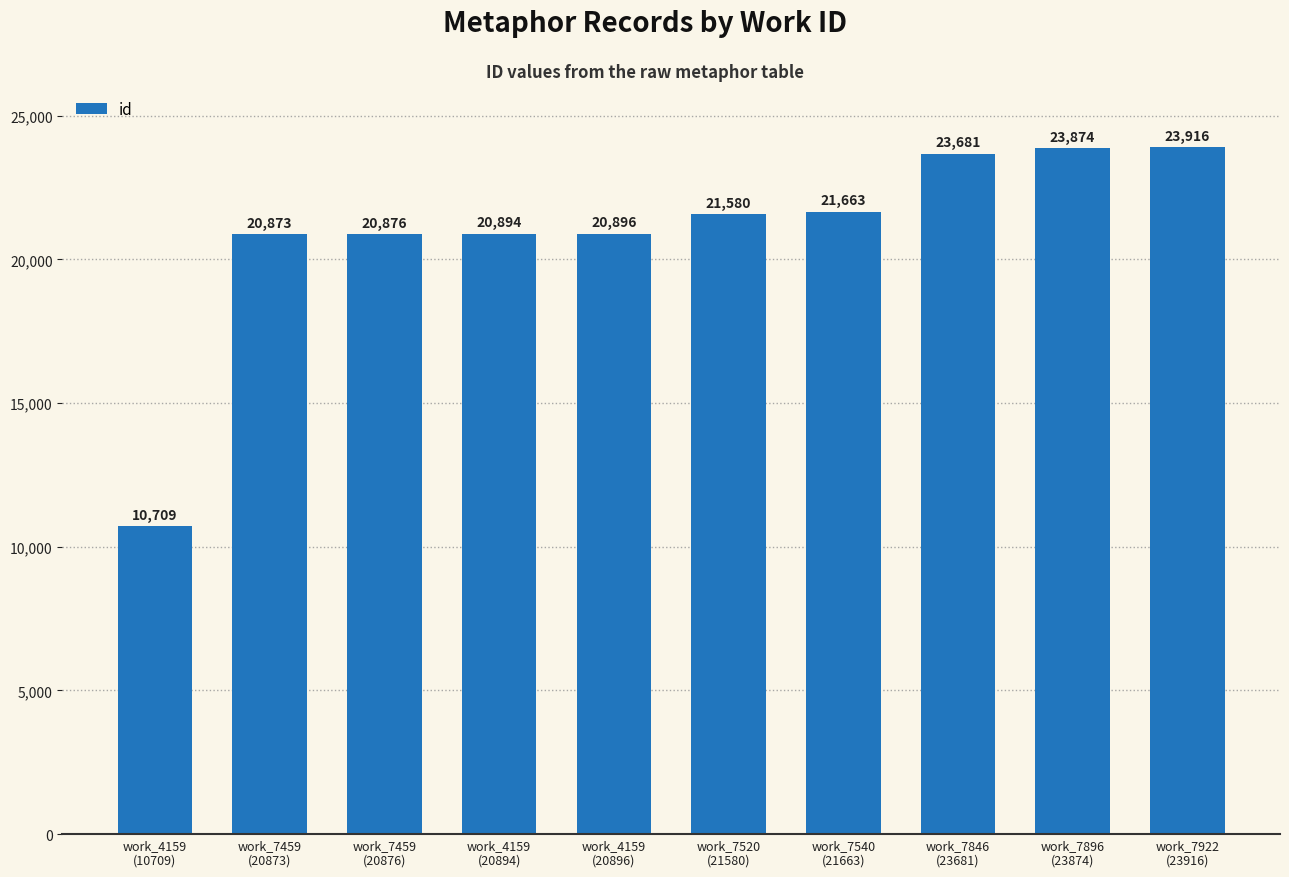

Reading left to right, extract all data points from this chart.

work_4159
(10709)=10709	work_7459
(20873)=20873	work_7459
(20876)=20876	work_4159
(20894)=20894	work_4159
(20896)=20896	work_7520
(21580)=21580	work_7540
(21663)=21663	work_7846
(23681)=23681	work_7896
(23874)=23874	work_7922
(23916)=23916